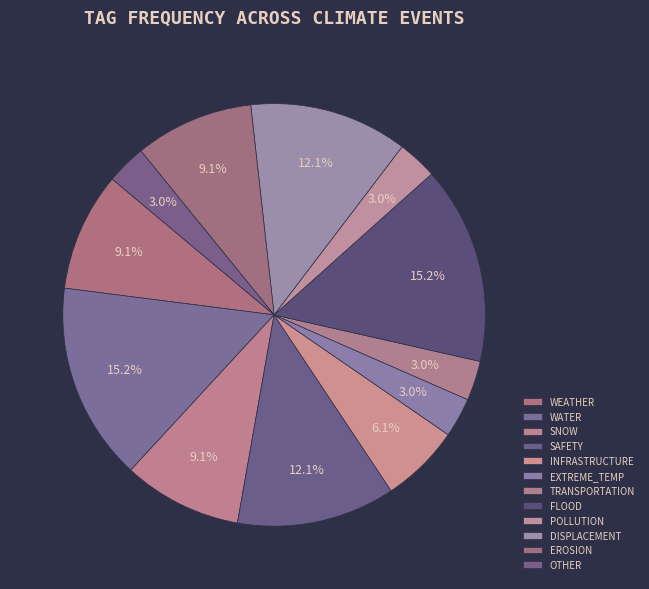

Which slice is the smallest?

EXTREME_TEMP